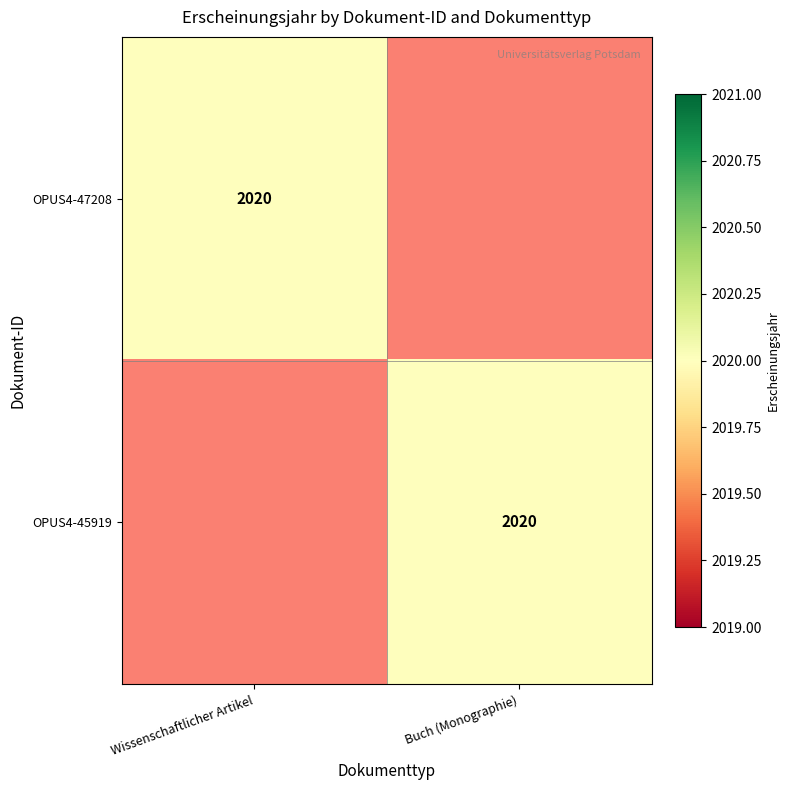

Which label corresponds to the smallest value in the chart?

Buch (Monographie)